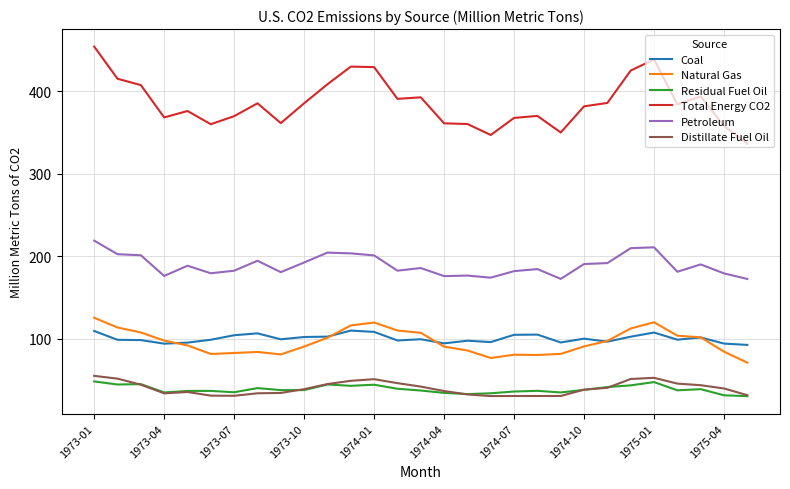

True or false: Total Energy CO2 has more than 1 points higher than both neighbors.

True